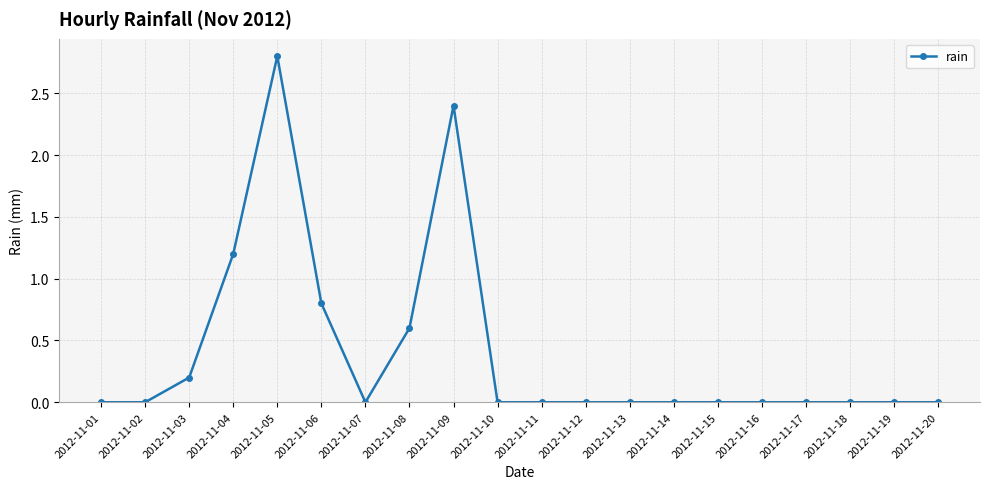

What is the difference between the maximum and minimum values?

2.8